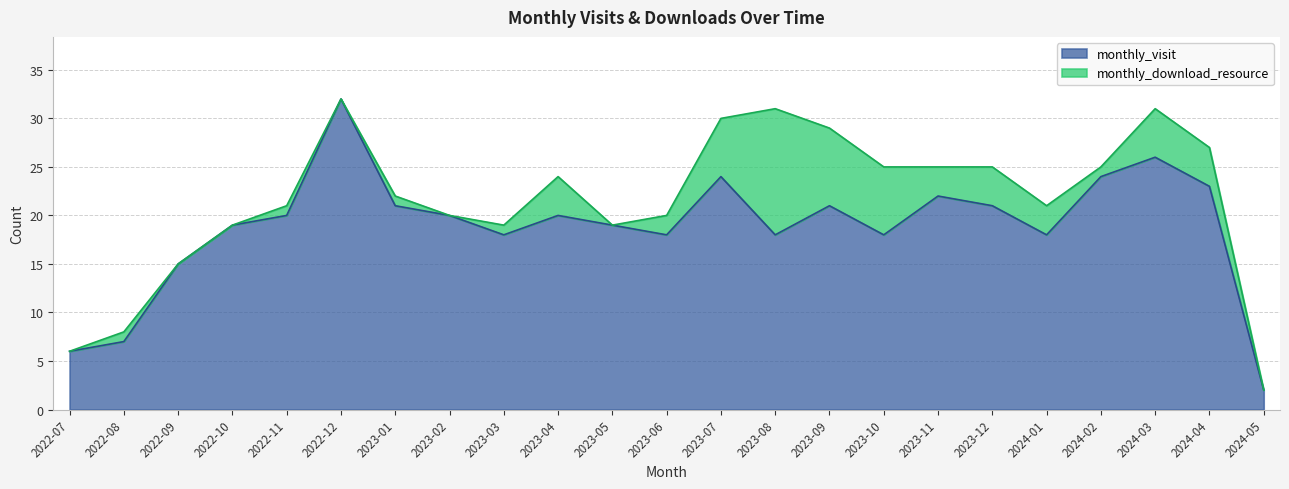

What position from the left is 2023-01?

7